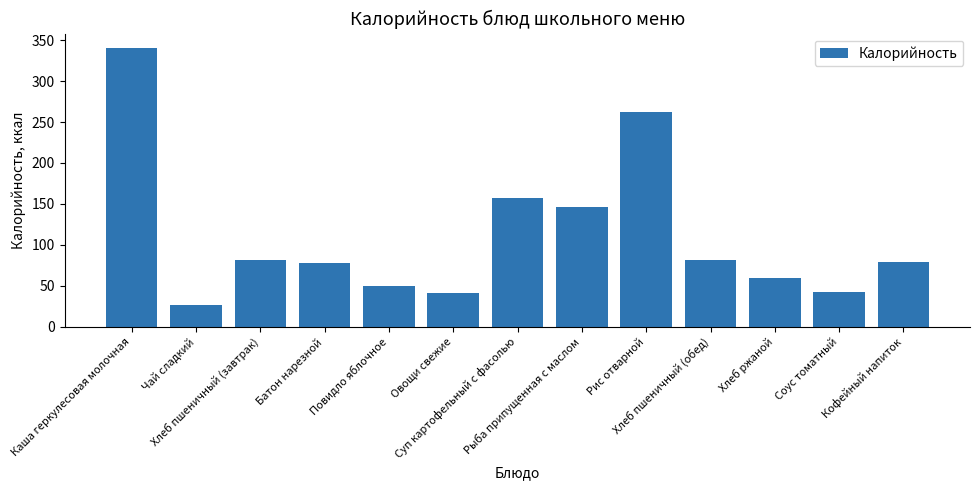

At which category does the chart reach its peak across all series?

Каша геркулесовая молочная